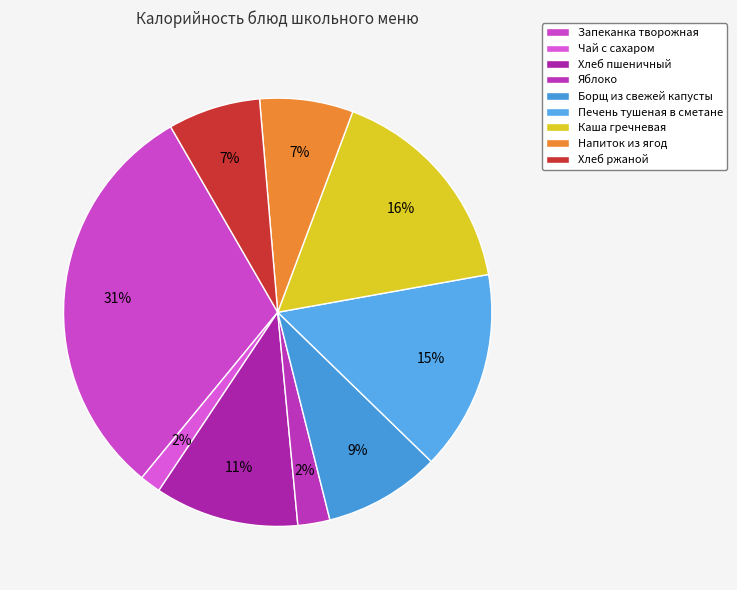

Is there a majority slice in this chart?

No